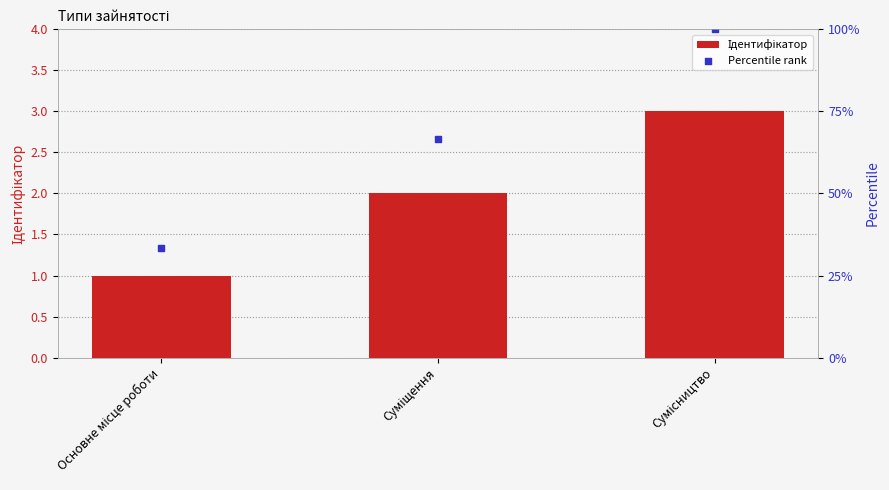

What is the total value across all series at Основне місце роботи?

34.3